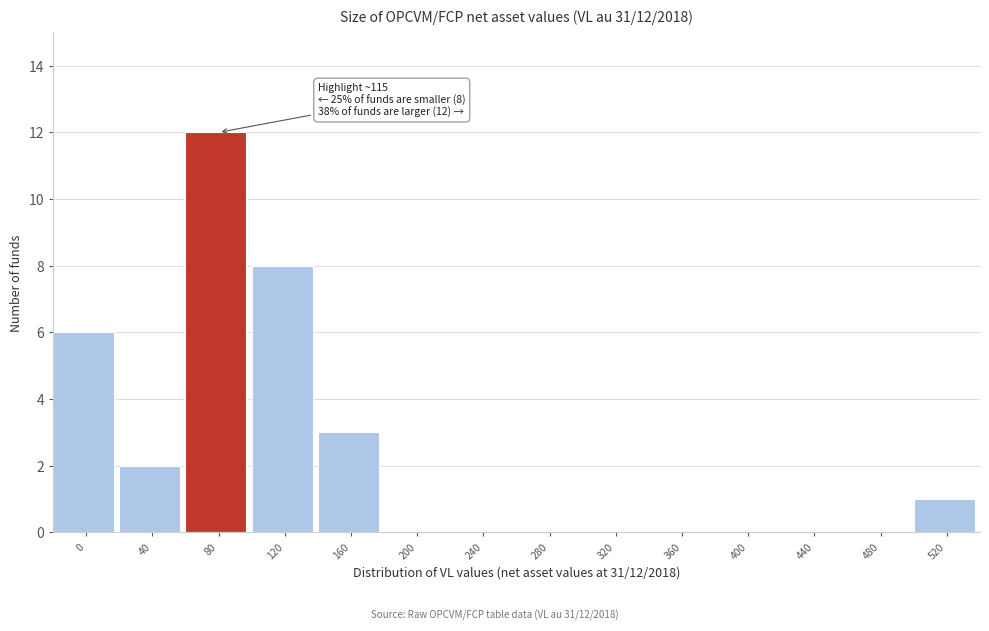

Reading left to right, what are all the values shown in this chart?

0=6	40=2	80=12	120=8	160=3	200=0	240=0	280=0	320=0	360=0	400=0	440=0	480=0	520=1